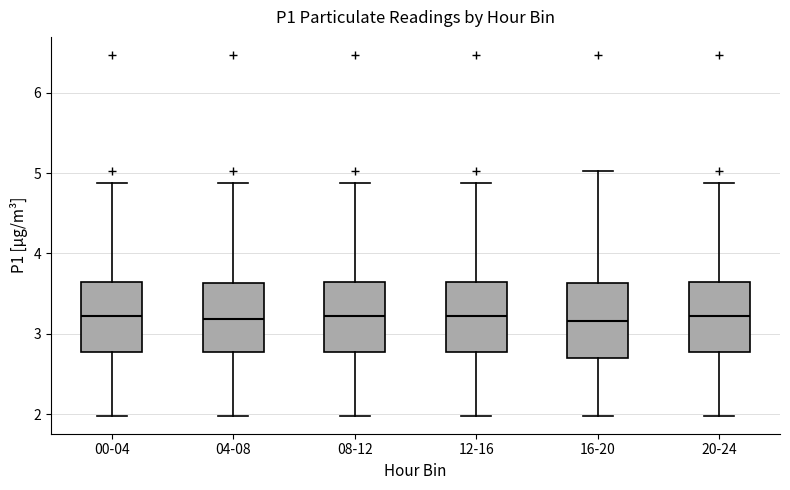

Where does the upper whisker of the box for 16-20 end on the y-axis? The values are not printed on the chart, so give them approximately, as read against the axis.

5.0